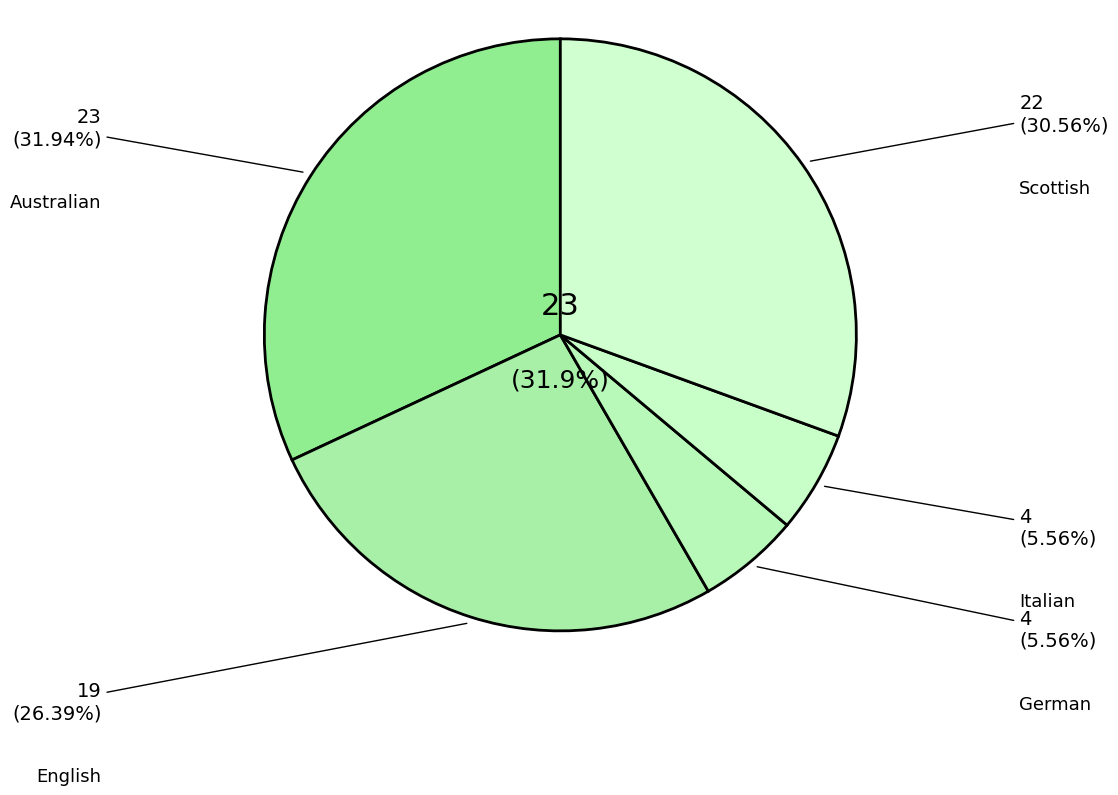

To the nearest percent, what portion does English represent?

26%